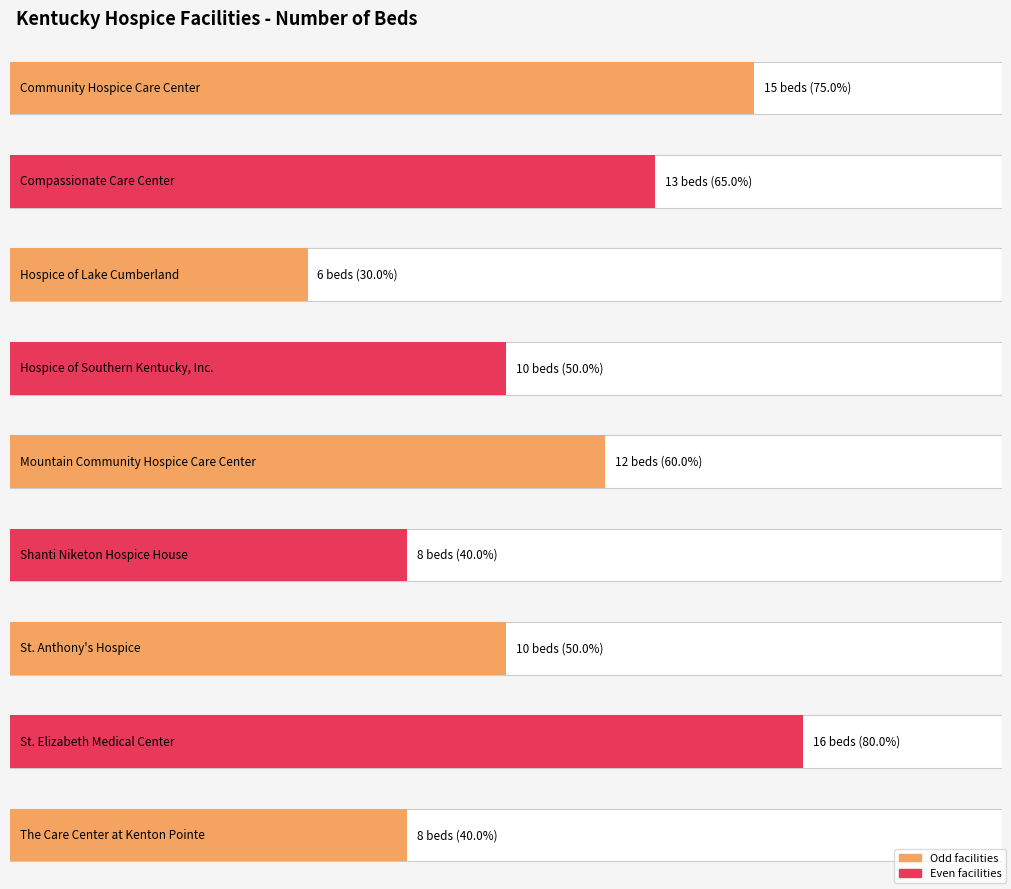

Reading left to right, list all the values displayed in this chart.

15	13	6	10	12	8	10	16	8